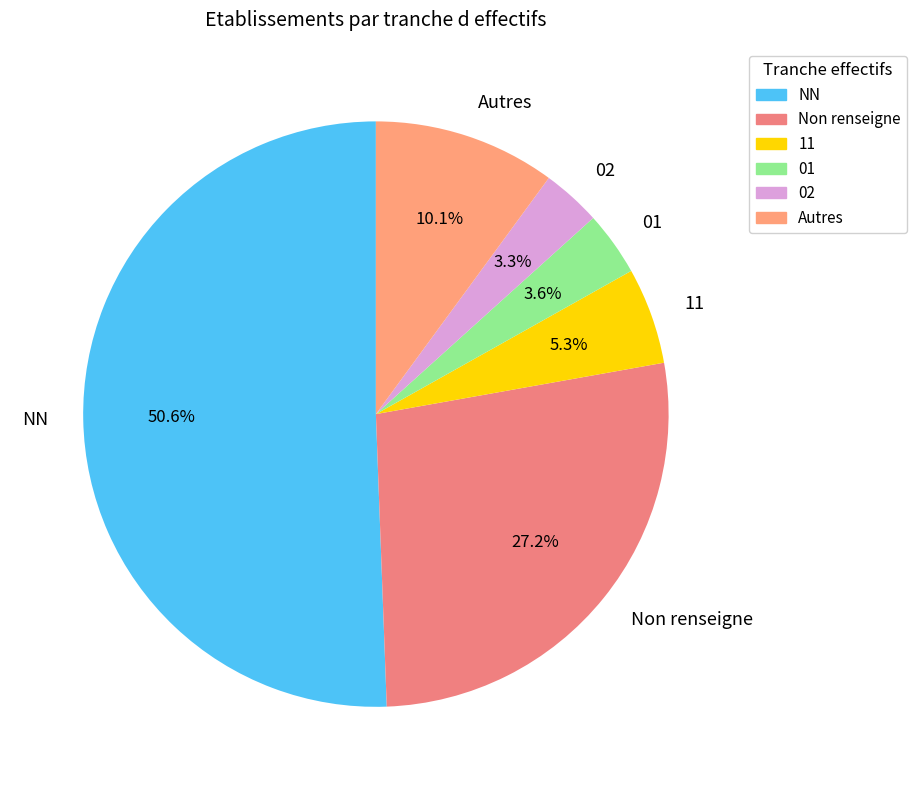

What is the majority slice?

NN